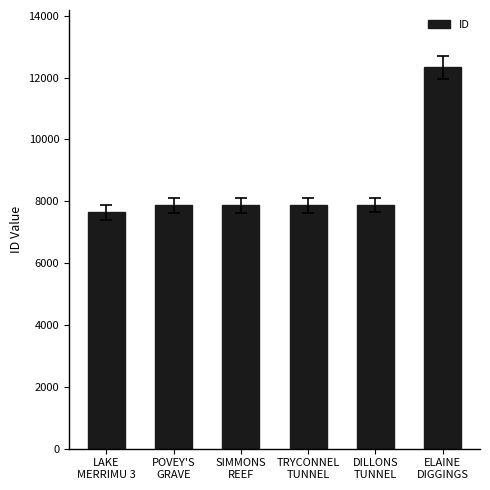

What is the greatest value displayed?

12335